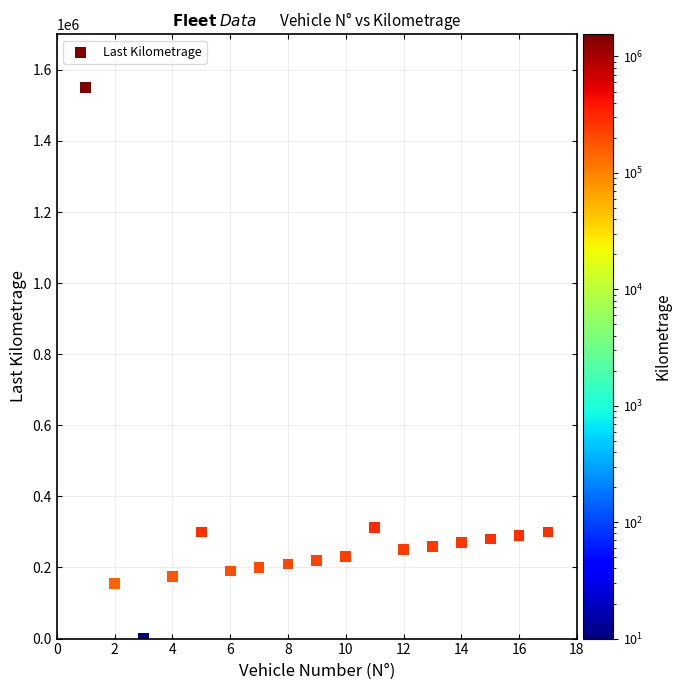

What is the range of Y values (max minus min)?

1549989